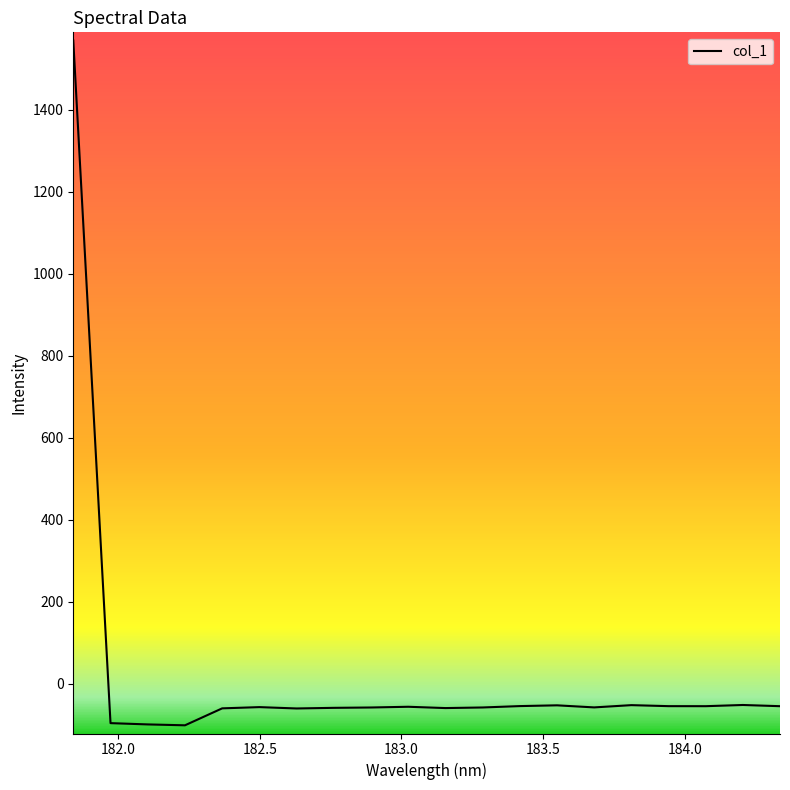

What is the smallest value displayed?

-101.9